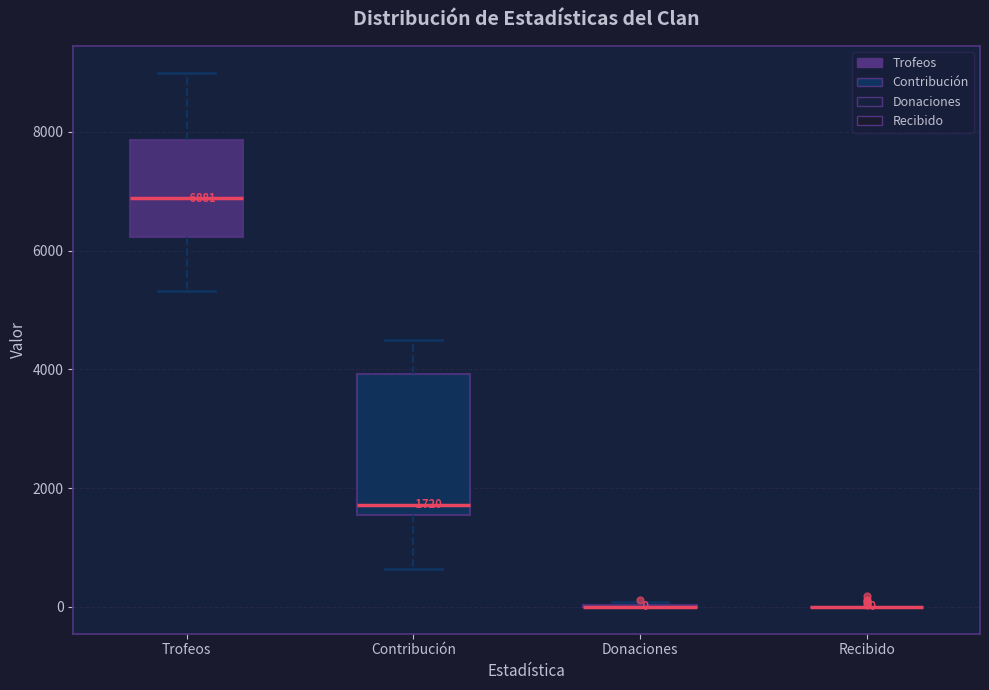

Which box is the tallest, from its lower edge to its upper edge?

Contribución